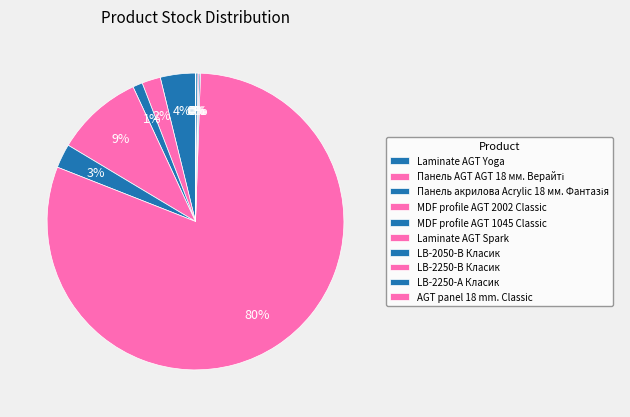

How many slices are in this pie chart?

10